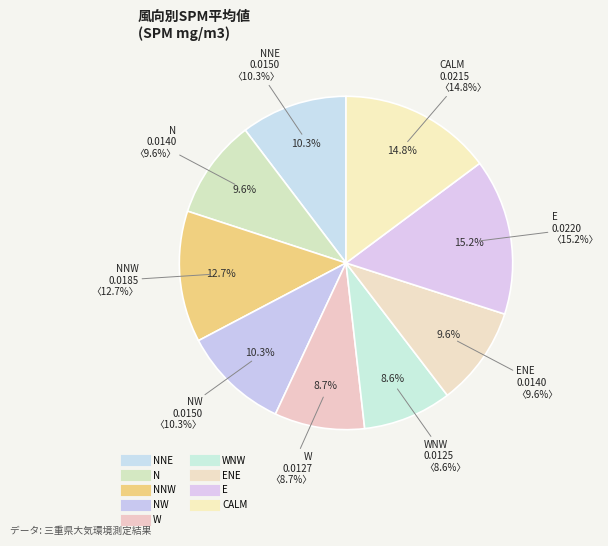

Count the number of slices in the pie.

9